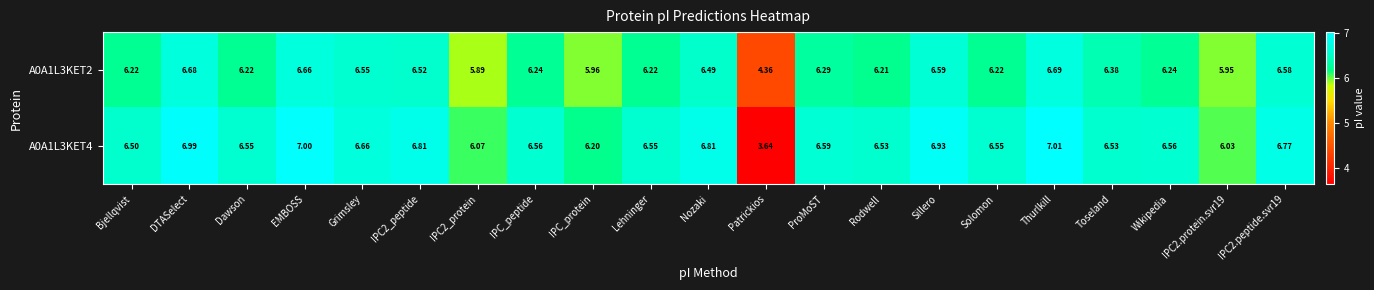

At which label does A0A1L3KET2 first exceed 6?

Bjellqvist